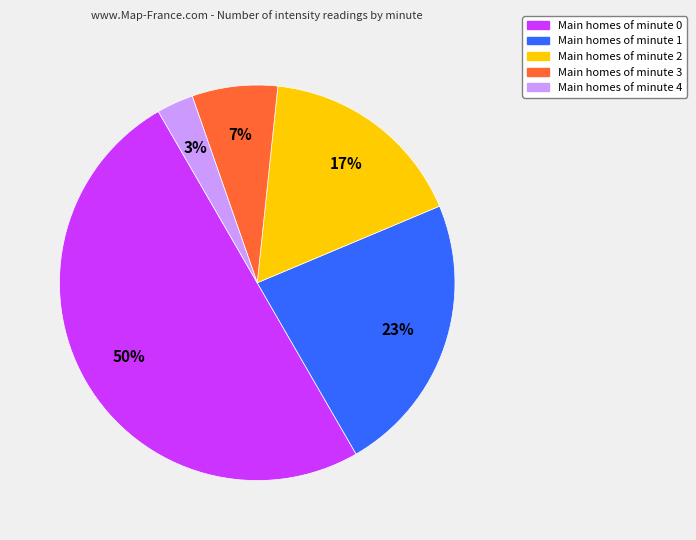

To the nearest percent, what is the average slice percentage?

20%